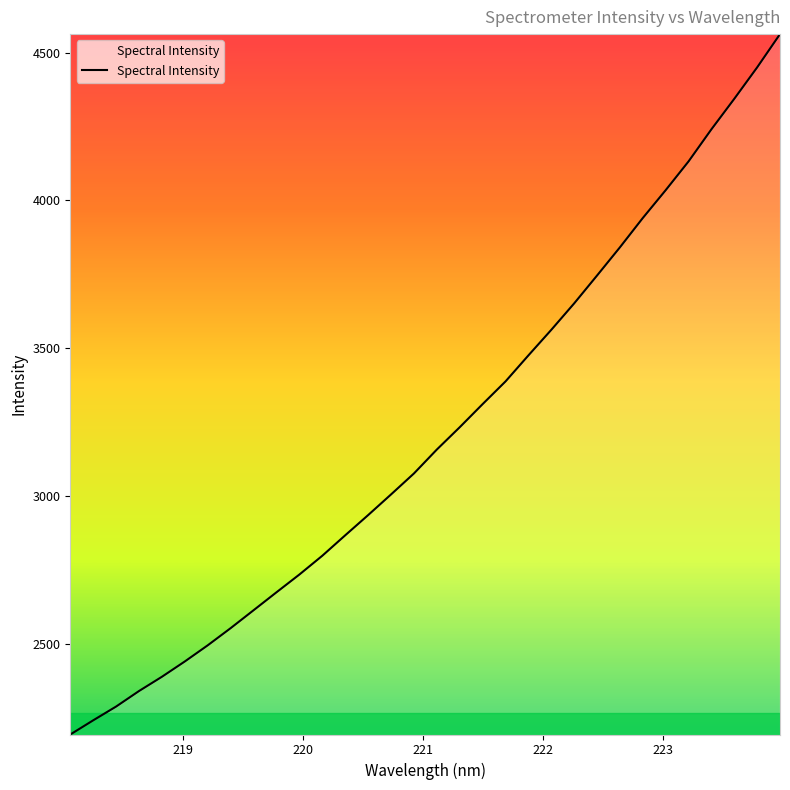

What is the greatest value displayed?

4563.2